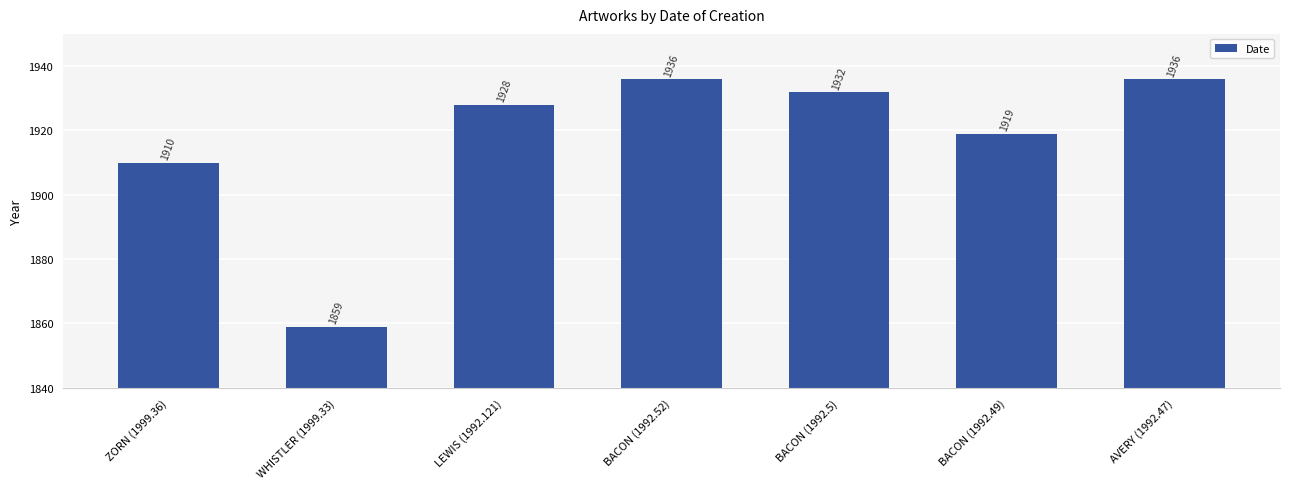

At which label is the value closest to 1897?

ZORN (1999.36)